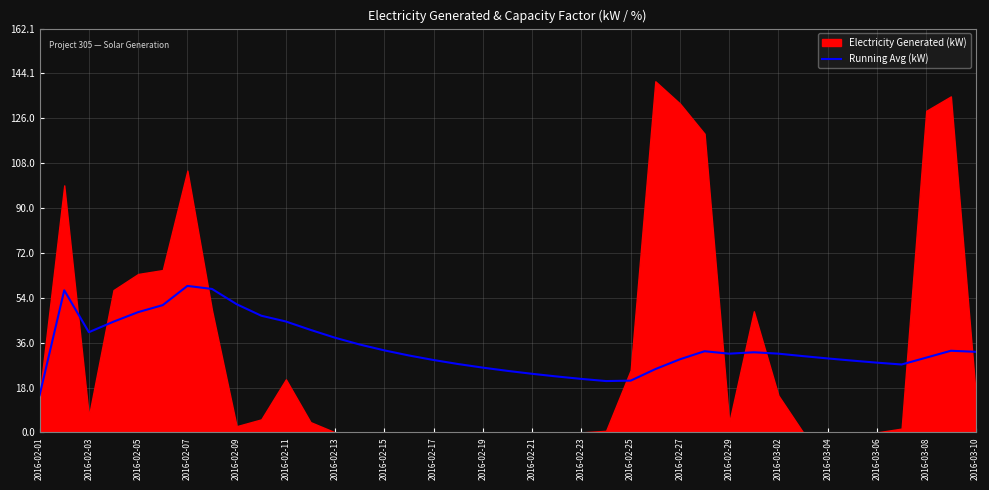

True or false: there are more than 1 points higher than both neighbors.

True